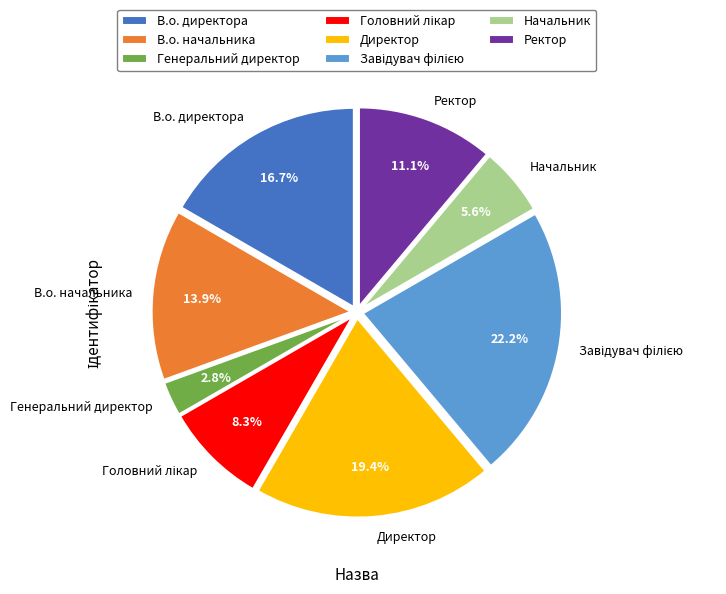

How many segments does this pie chart have?

8